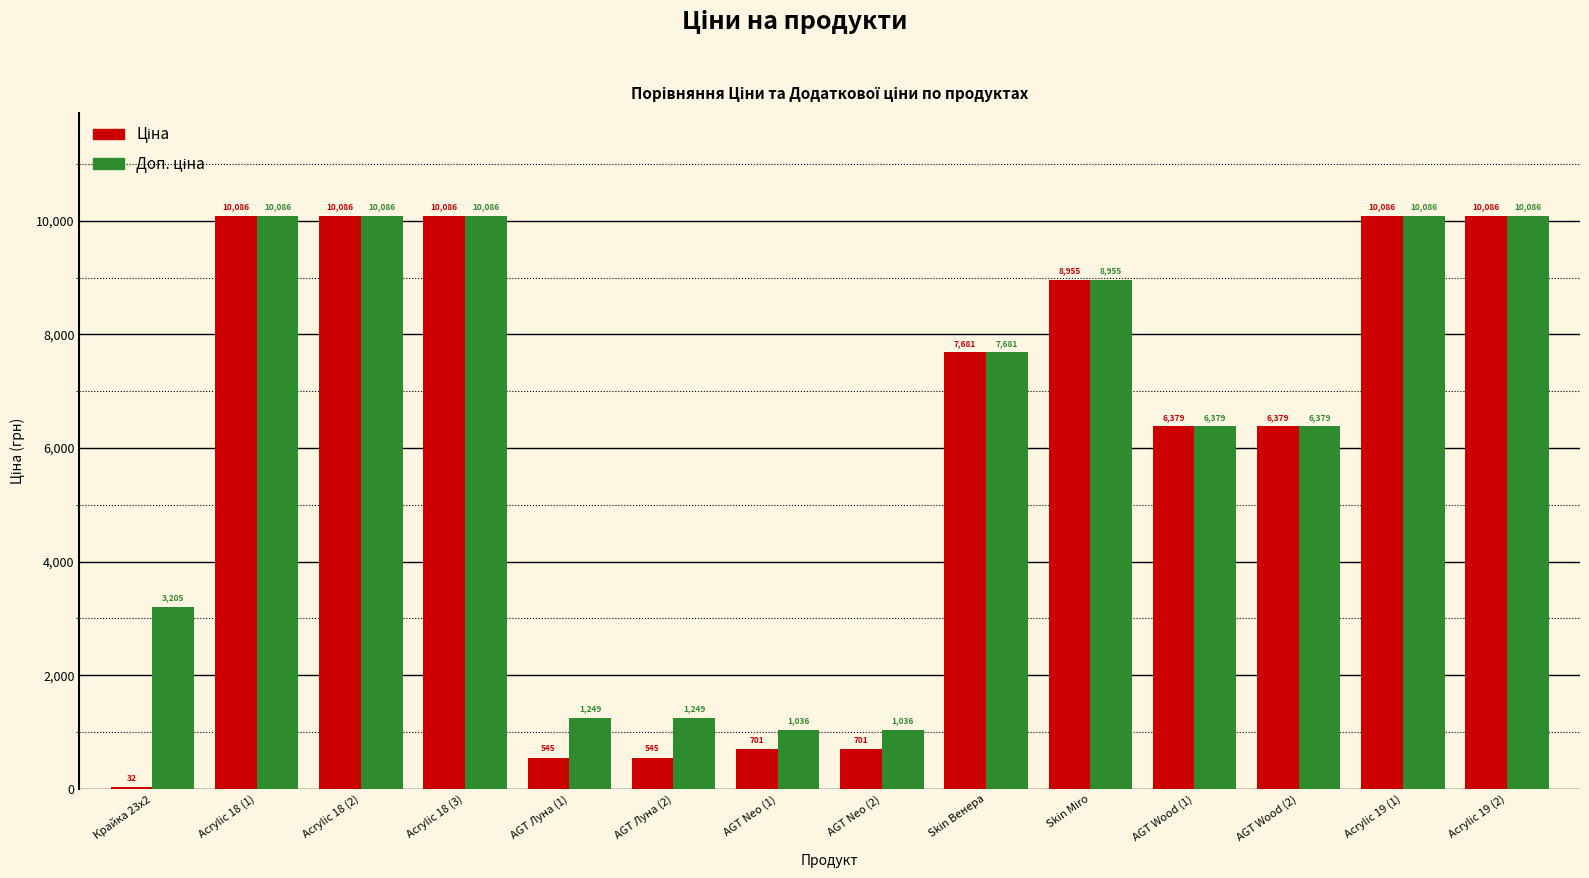

List the series in order of their overall mean, lowest first.

Ціна, Доп. ціна